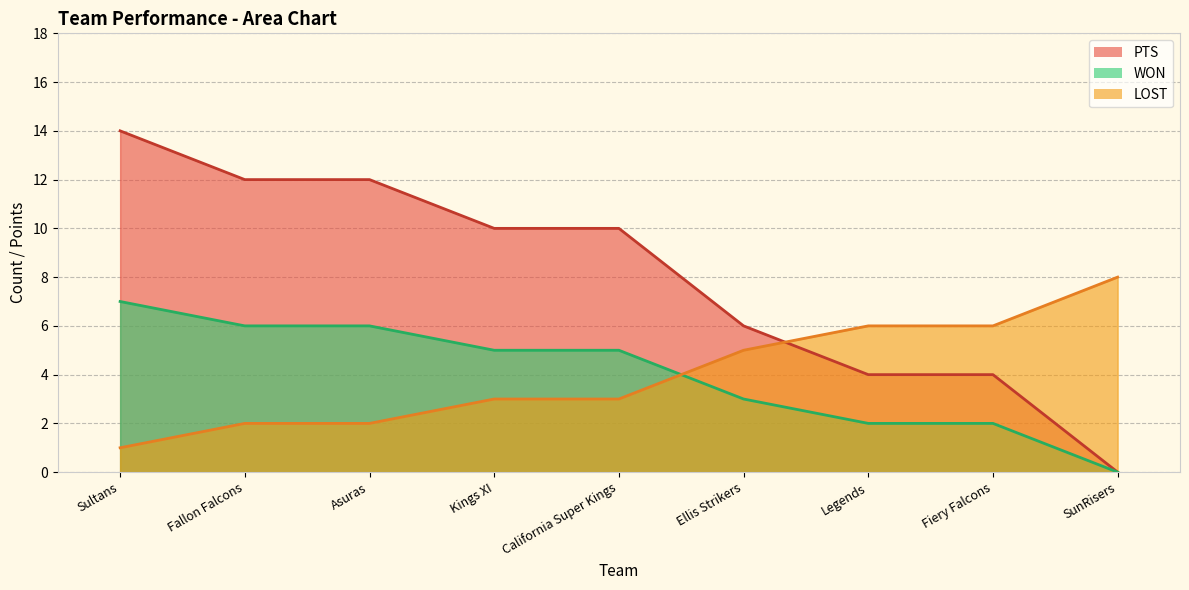

What is the difference between the second highest and minimum values in the WON series?

12